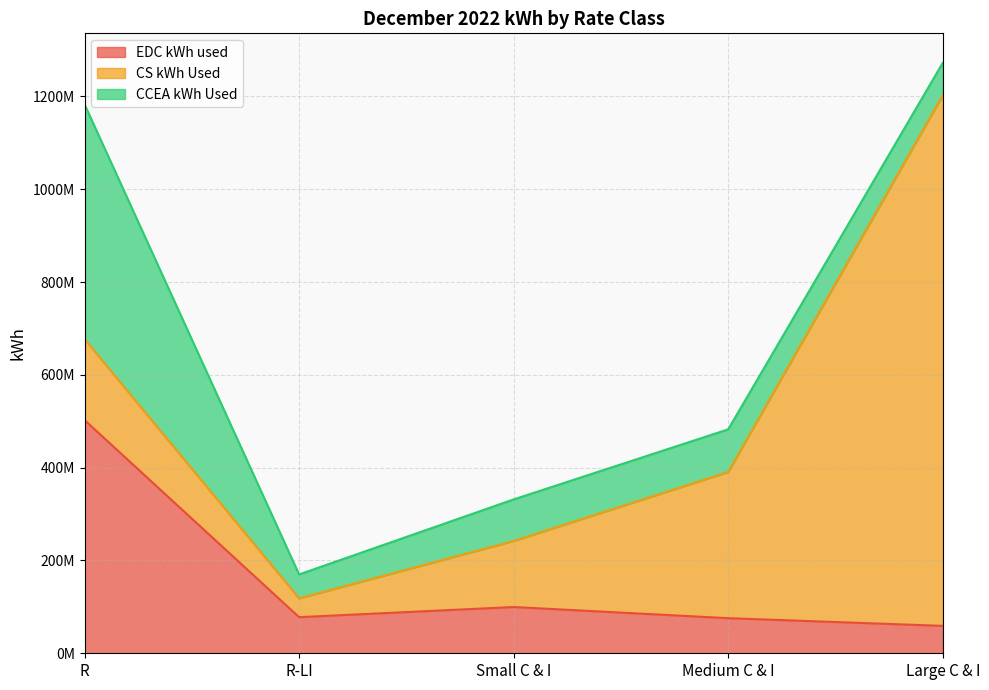

What is the sum of all CS kWh Used values?

1816198591.2